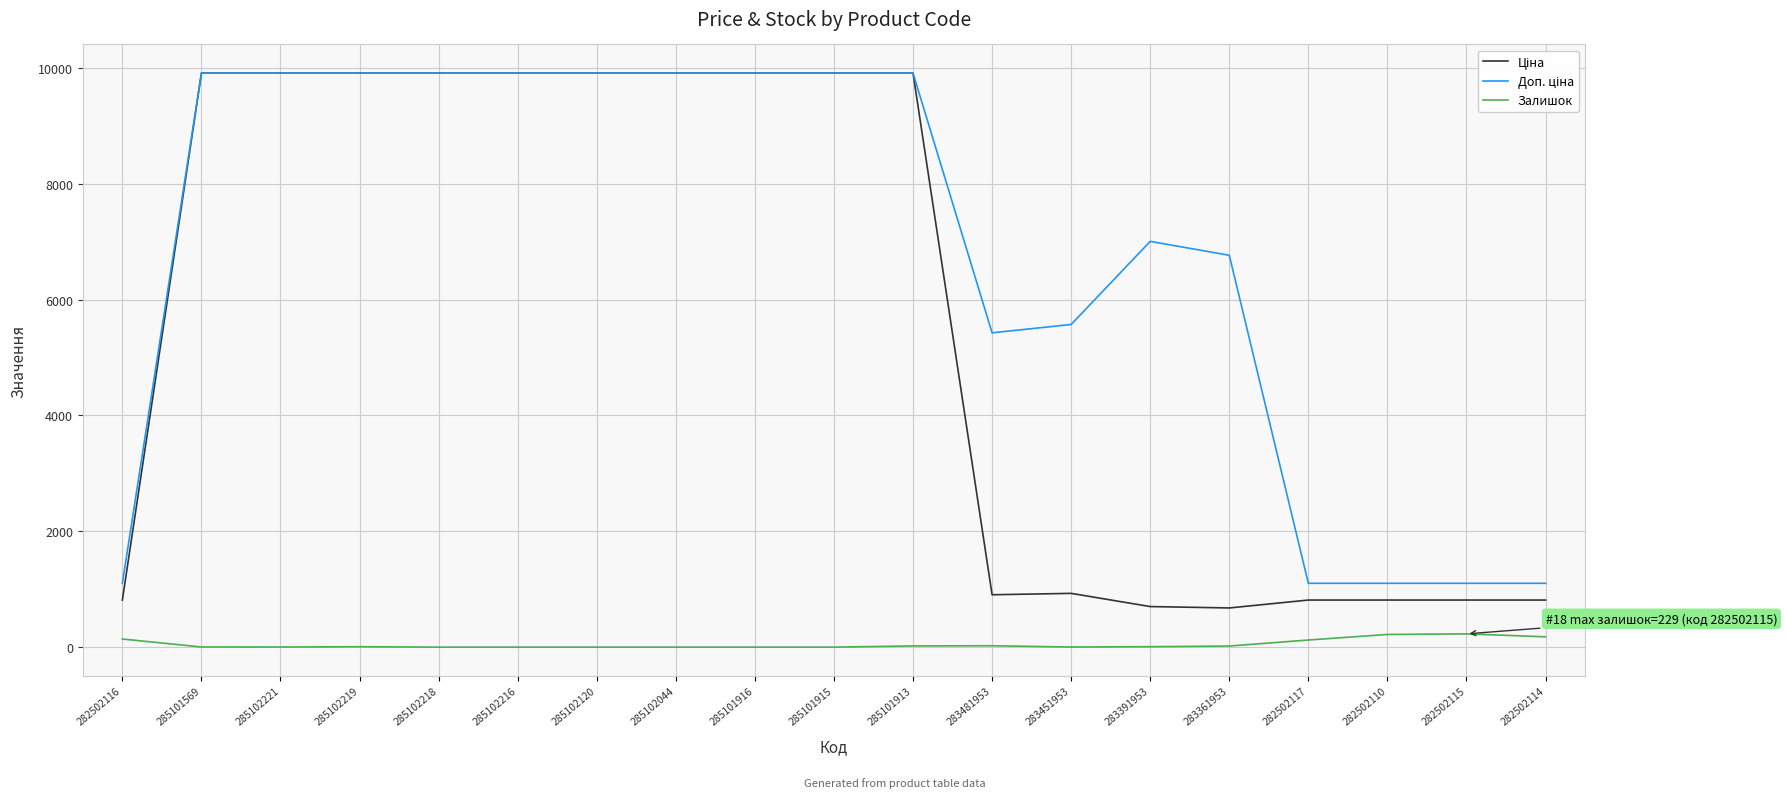

What is the maximum value for Залишок?

229.0